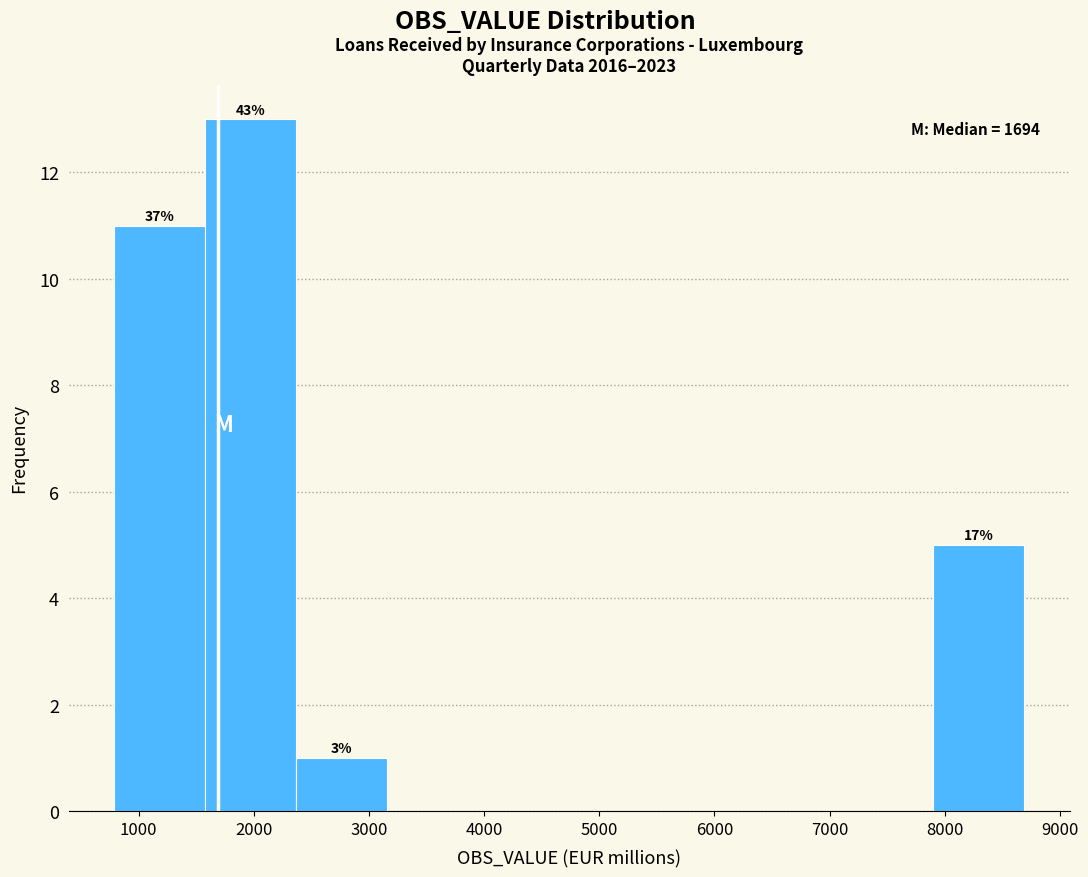

Which range on the x-axis has the tallest bar?

1600 to 2400